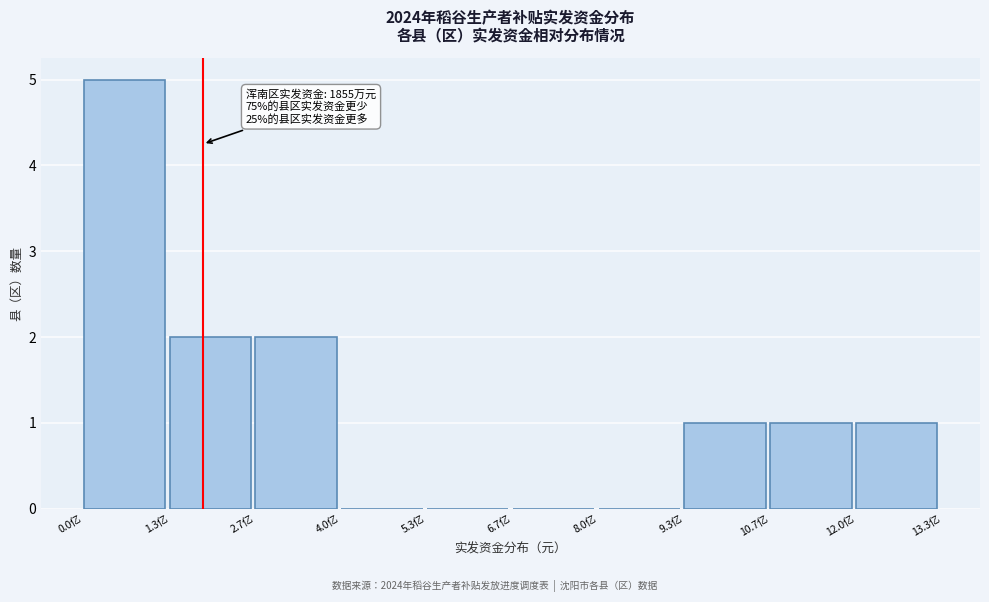

Reading left to right, extract all data points from this chart.

0.0亿=5	1.3亿=2	2.7亿=2	4.0亿=0	5.3亿=0	6.7亿=0	8.0亿=0	9.3亿=1	10.7亿=1	12.0亿=1